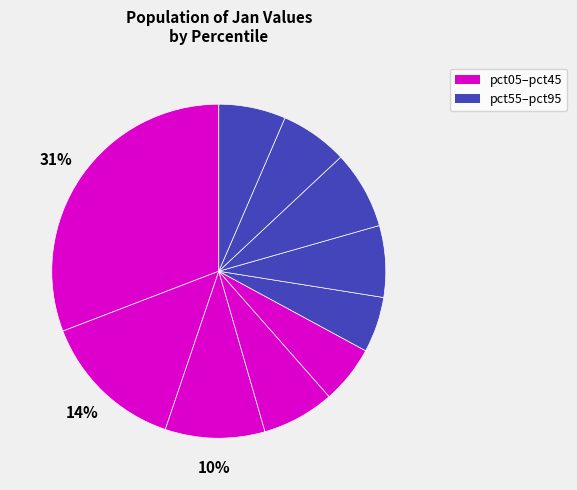

Which slice is the largest?

pct05